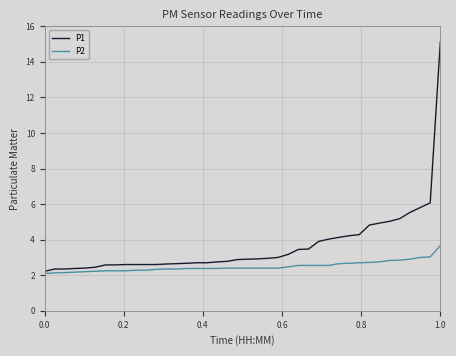

Which series has the widest spread of values?

P1